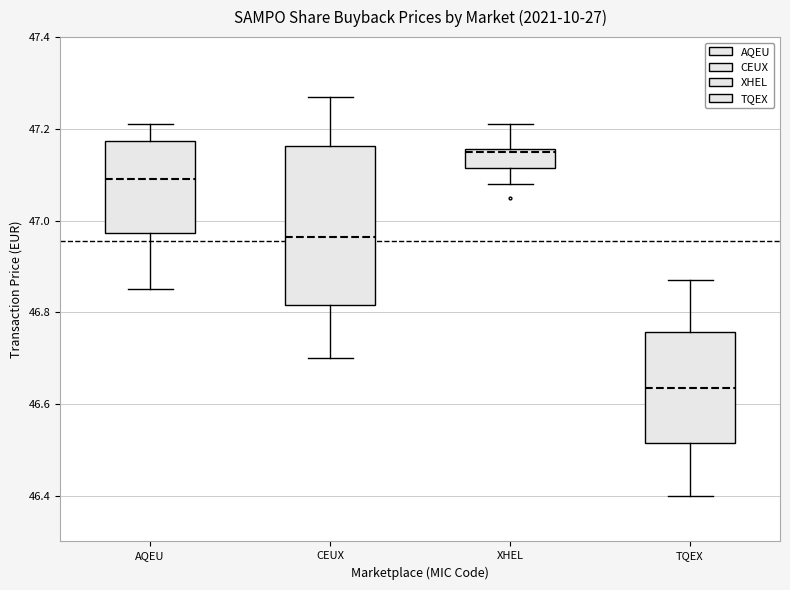

Which box's median line is the highest?

XHEL